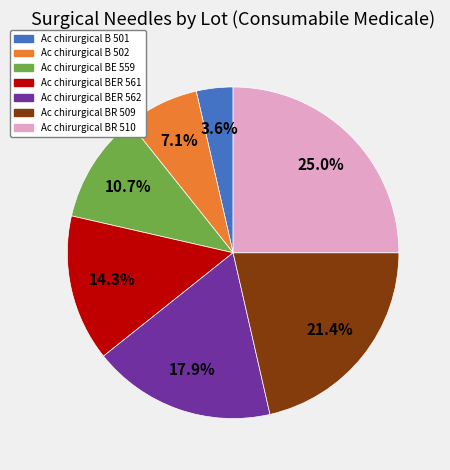

Is Ac chirurgical BR 509 the majority of the pie?

No